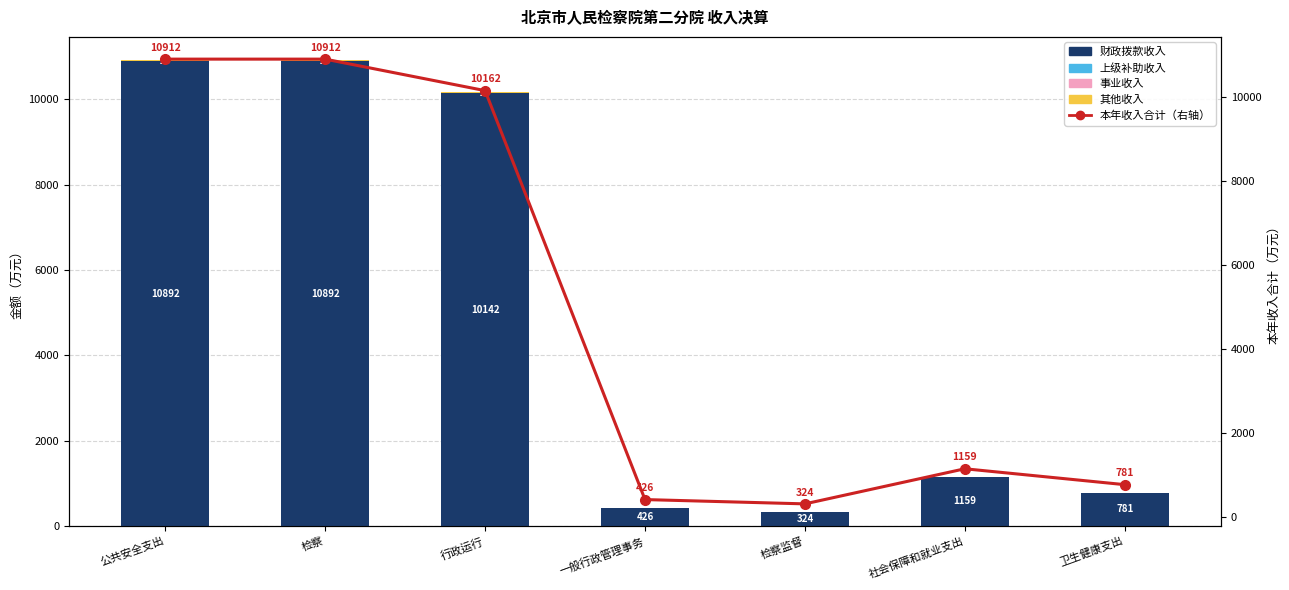

What is the label of the 6th bar from the left?

社会保障和就业支出